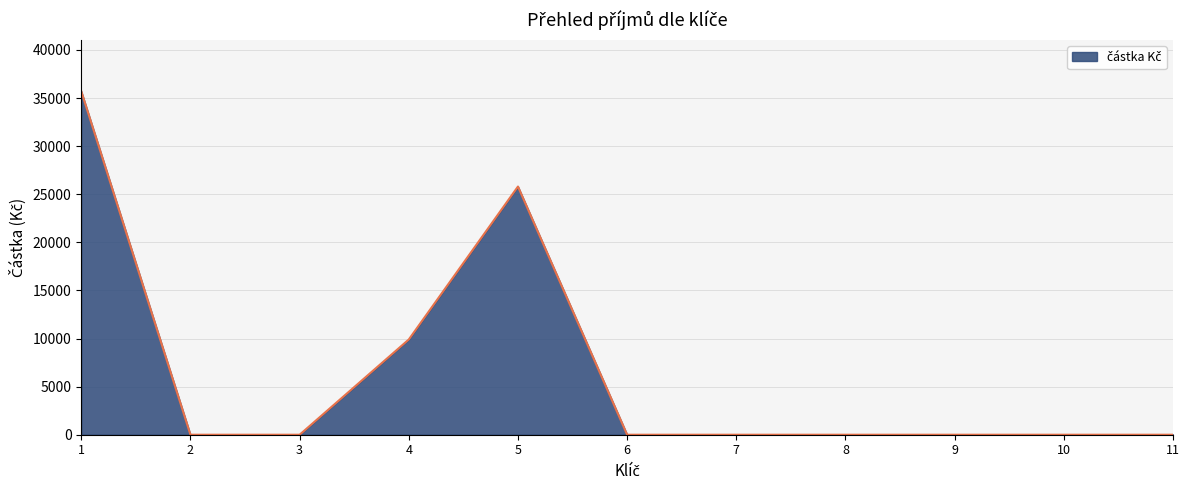

What is the change in value from 1 to 5?

-9900